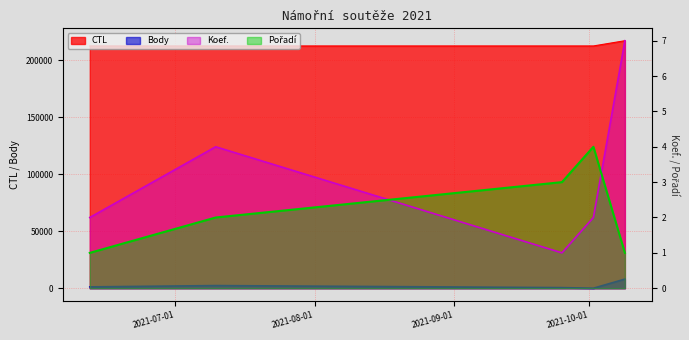

How many lines are shown in the chart?

4